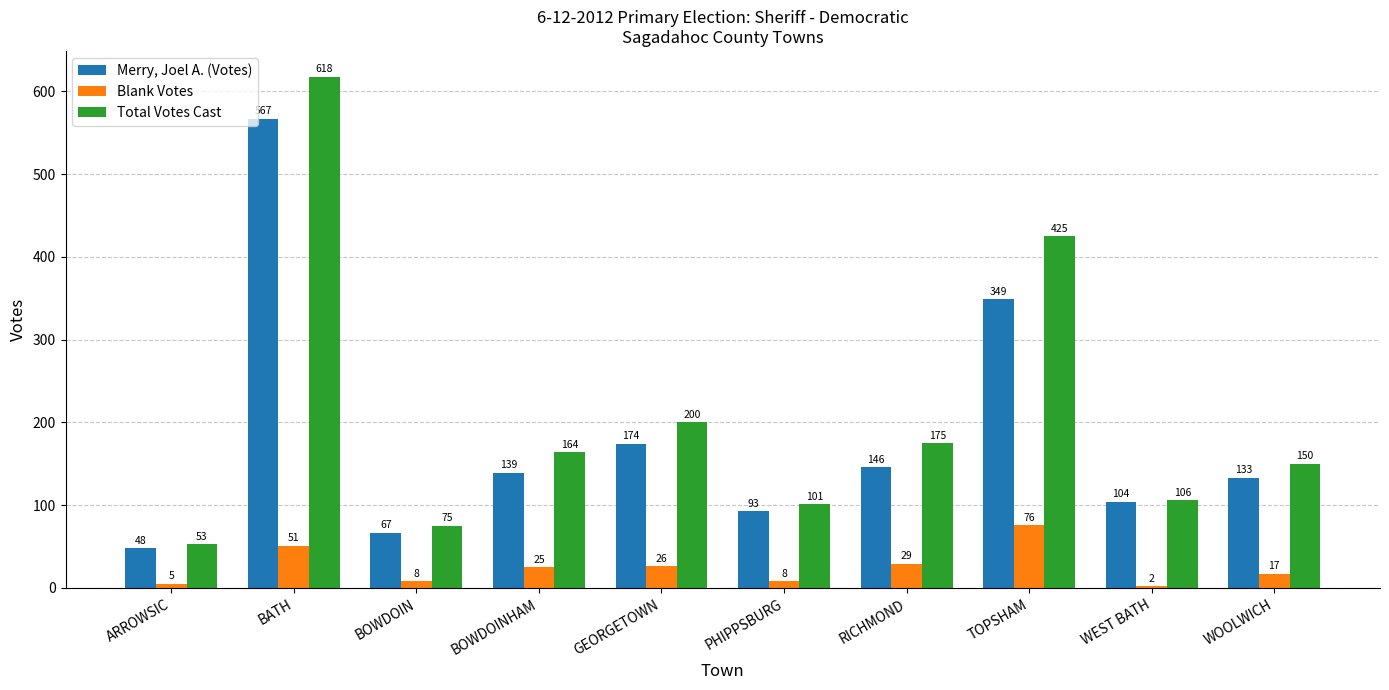

What are all the series names shown in the legend?

Merry, Joel A. (Votes), Blank Votes, Total Votes Cast